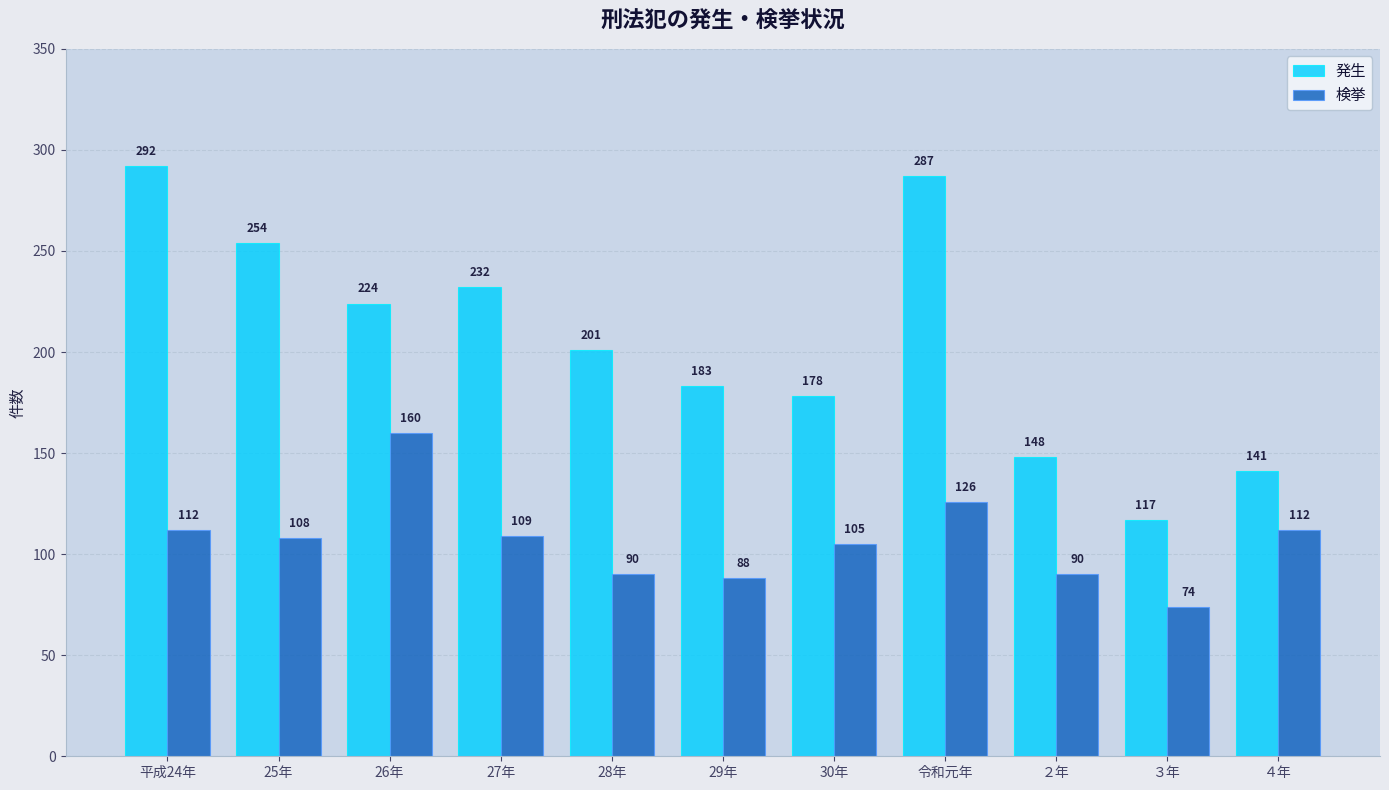

What is the lowest value of the 検挙 series?

74